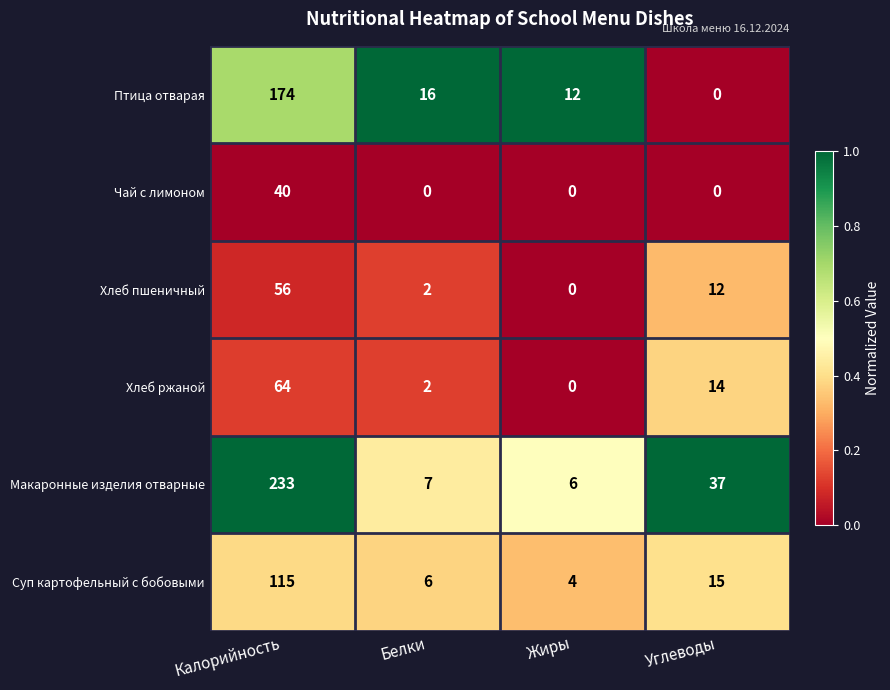

How many data points does each series have?

4